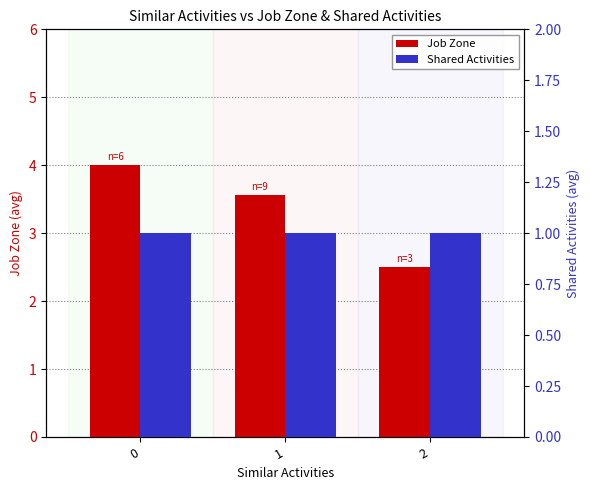

Are the bars horizontal?

No